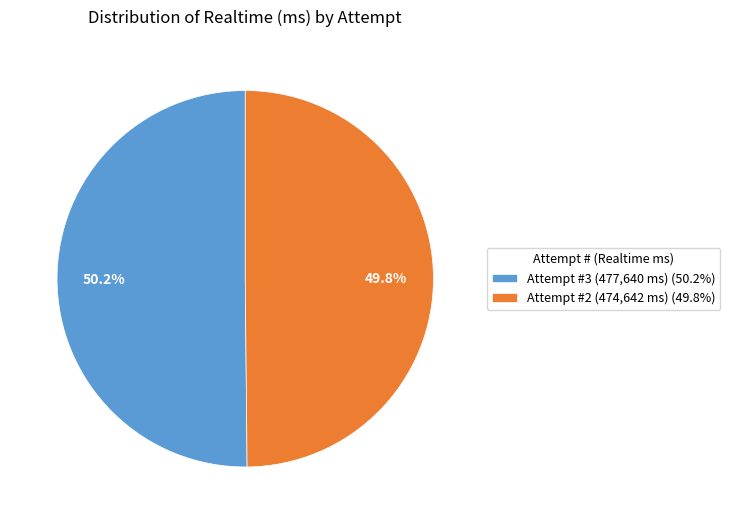

The Attempt #2 slice represents 50% of the pie. True or false?

True